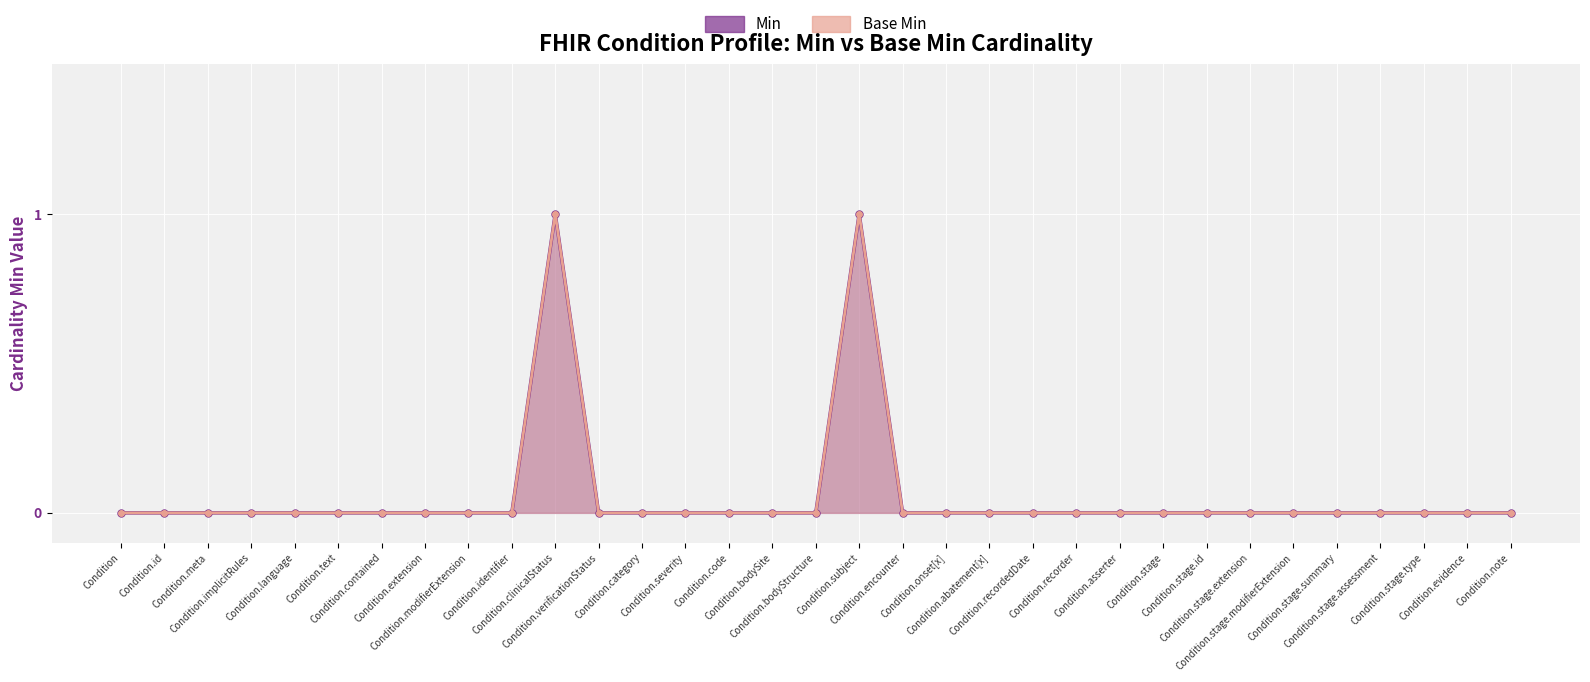

Which has a higher value, Condition.meta or Condition?

Condition.meta